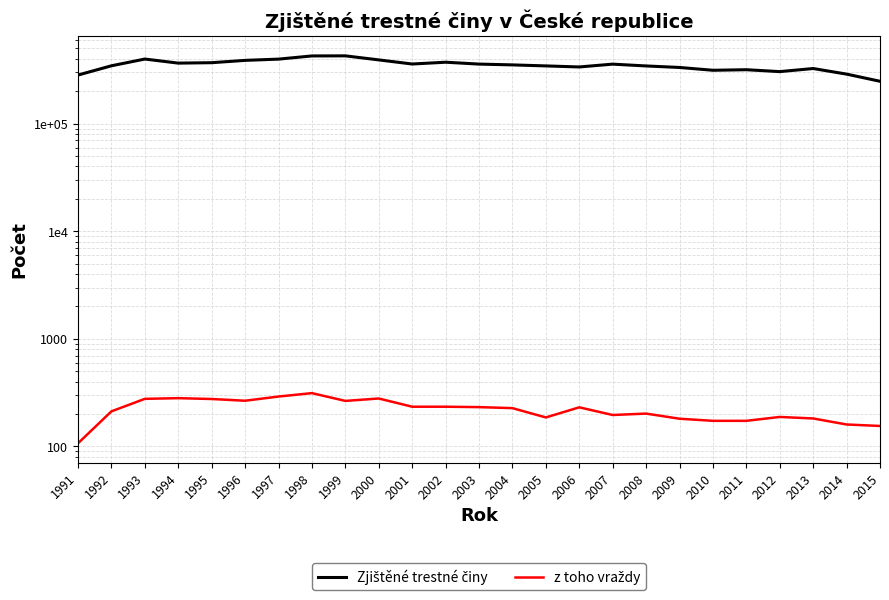

What is the value of the Zjištěné trestné činy point at the 21st from the left?

317177